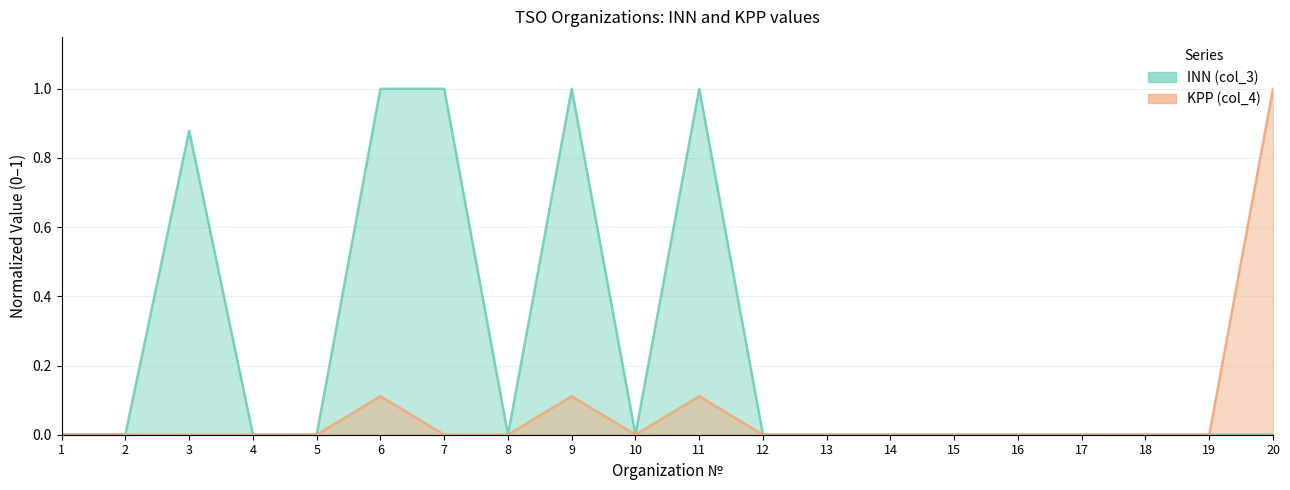

How many positive values does the KPP (col_4) series have?

19